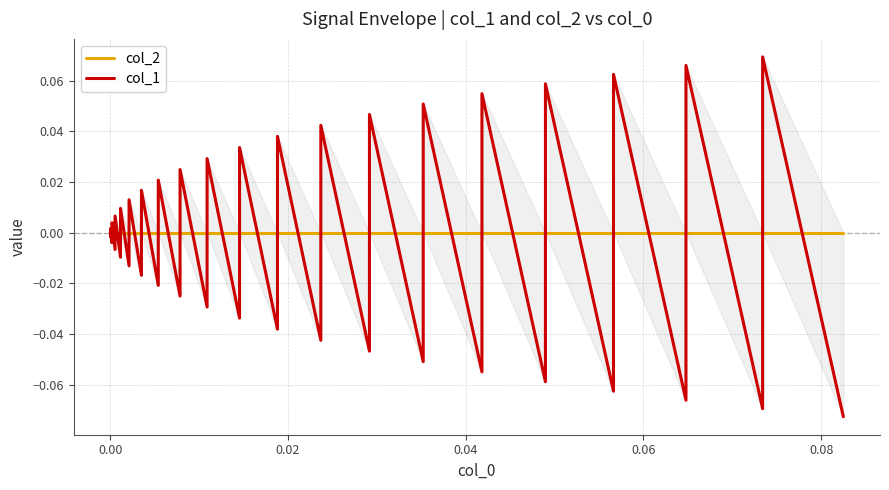

How many series are shown in this chart?

2